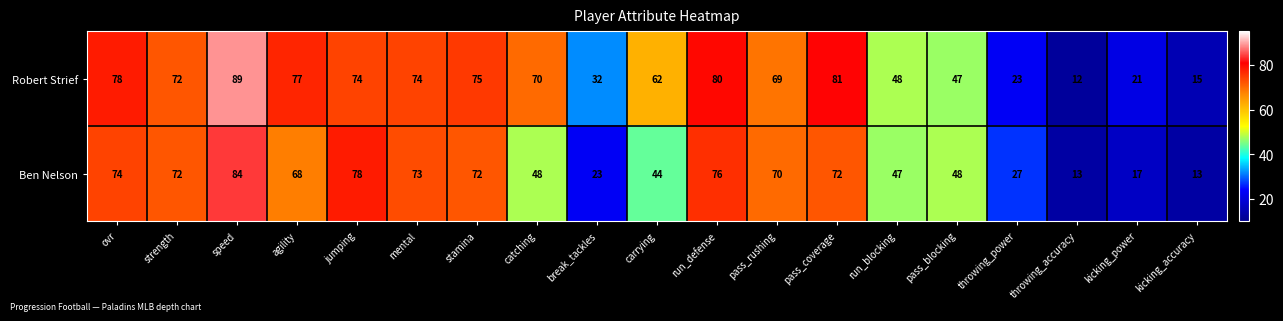

The Ben Nelson series shows 122 at stamina. True or false?

False